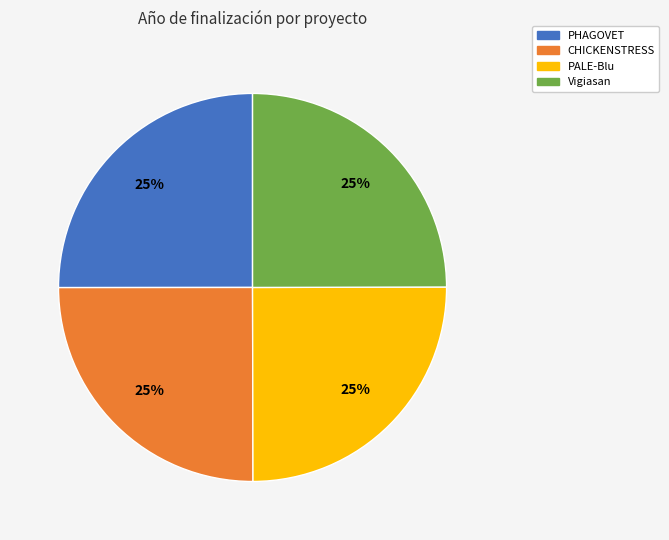

Is there a majority slice in this chart?

No